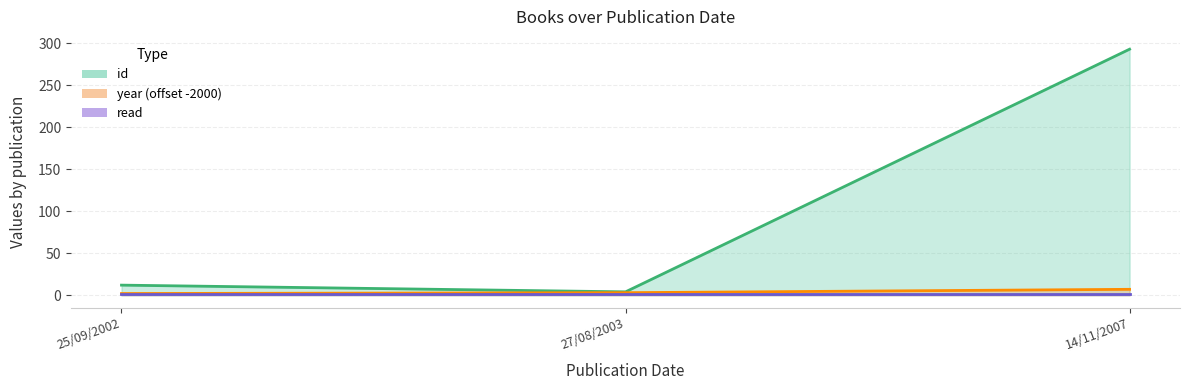

Between 25/09/2002 and 27/08/2003, which series saw the biggest shift?

id